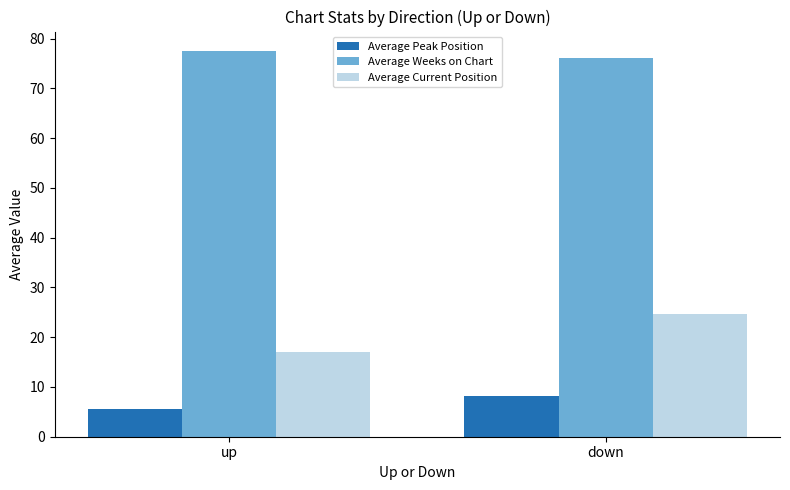

Count the number of categories in the chart.

2